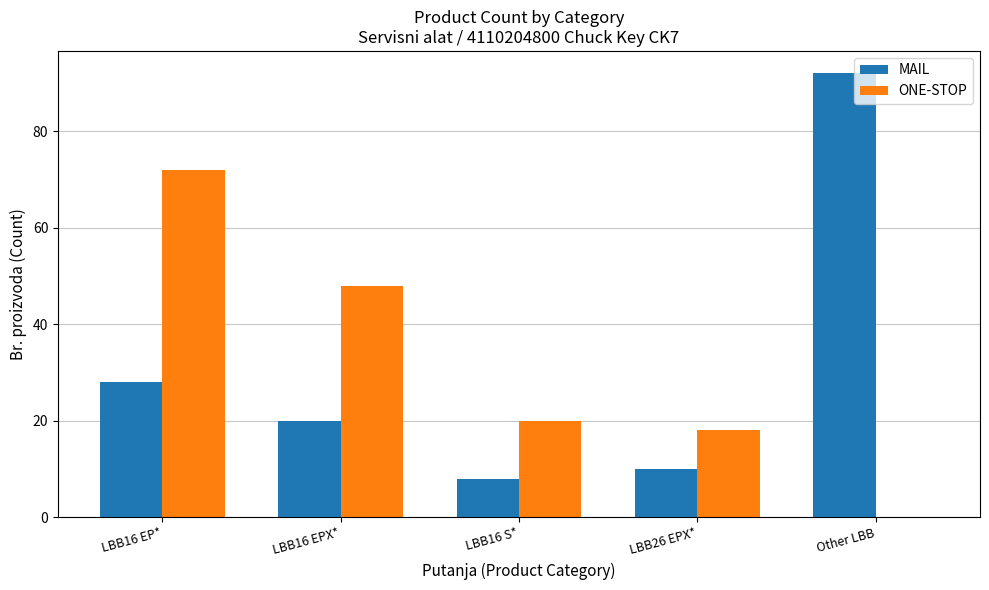

Where does the ONE-STOP series first go above 20?

LBB16 EP*